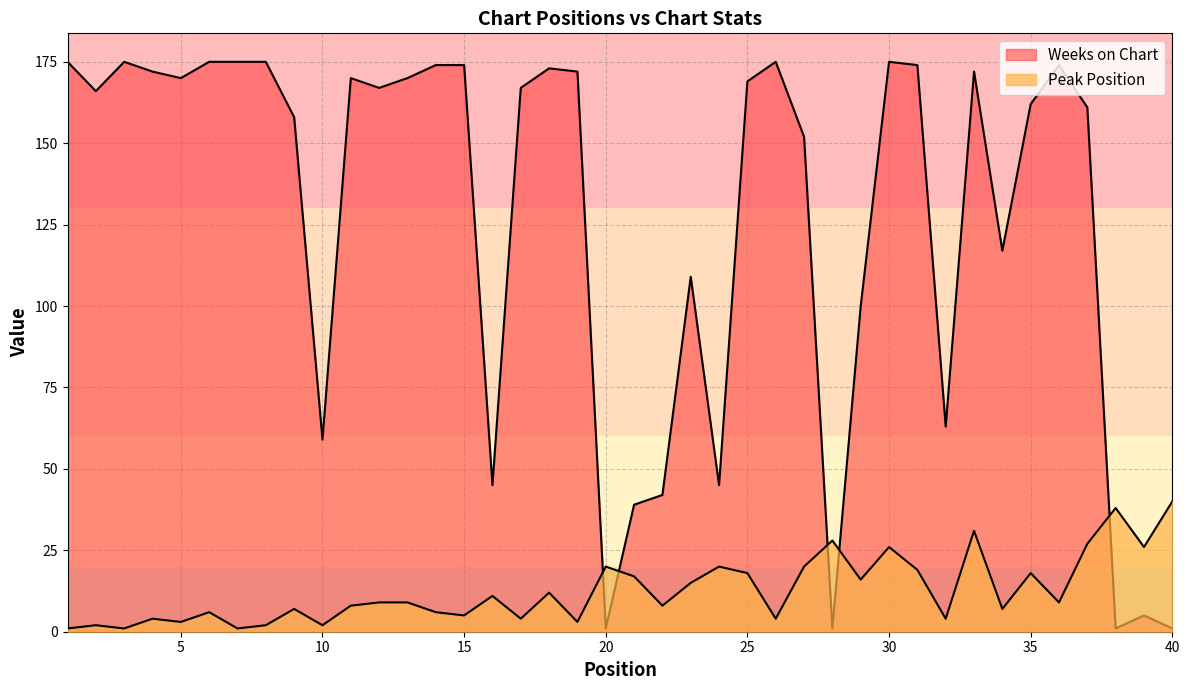

What are all the series names shown in the legend?

Peak Position, Weeks on Chart